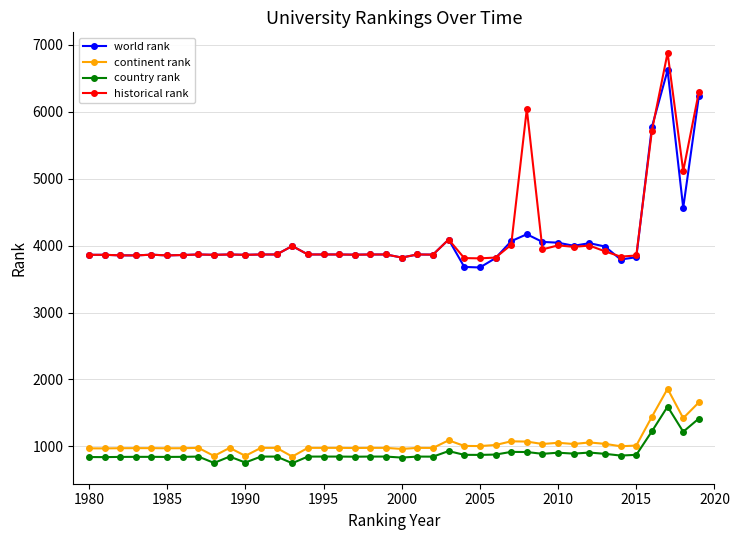

What is the value of the historical rank point at the 28th from the left?

4011